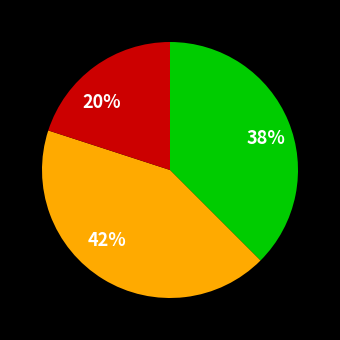

To the nearest percent, what percentage of the pie is 20%?

20%